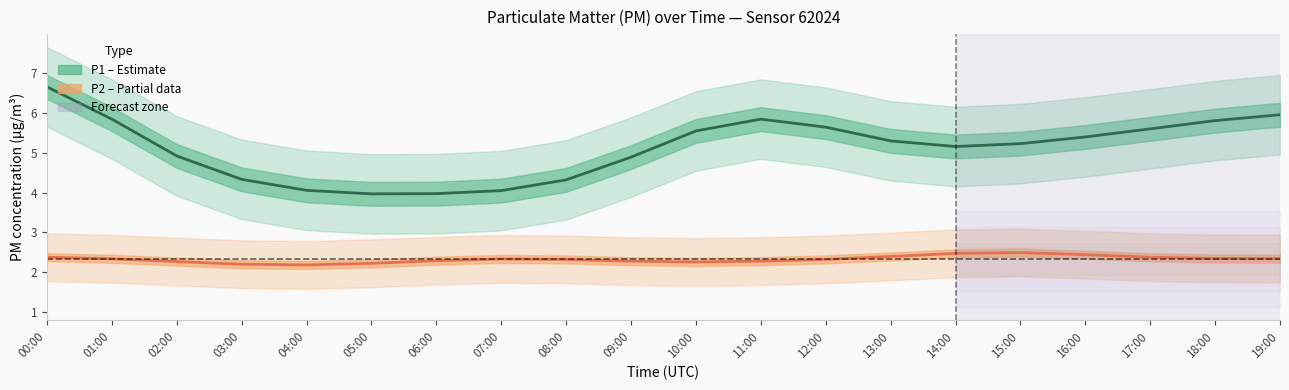

Which series has the largest total across all categories?

P1 (PM10)